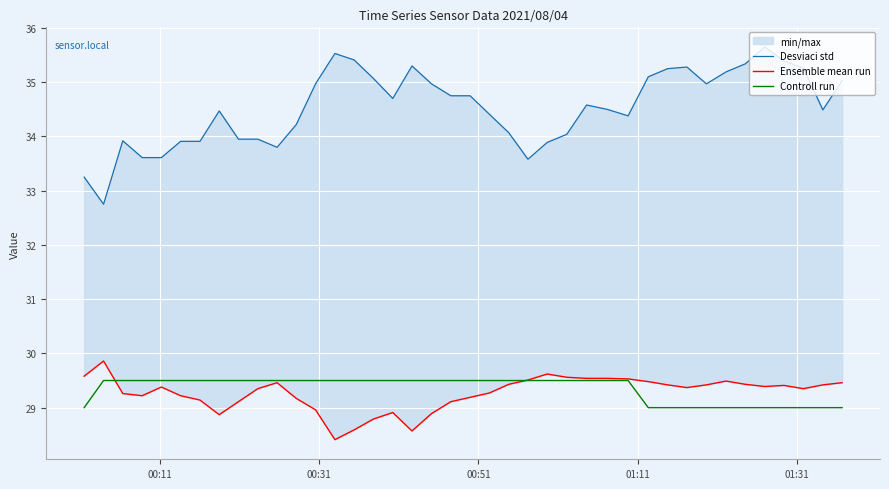

How many lines are shown in the chart?

3